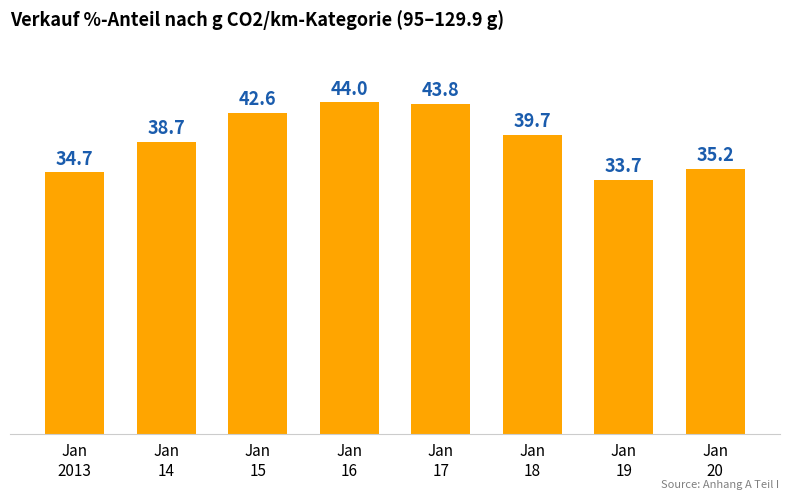

How many bars are there in total?

8